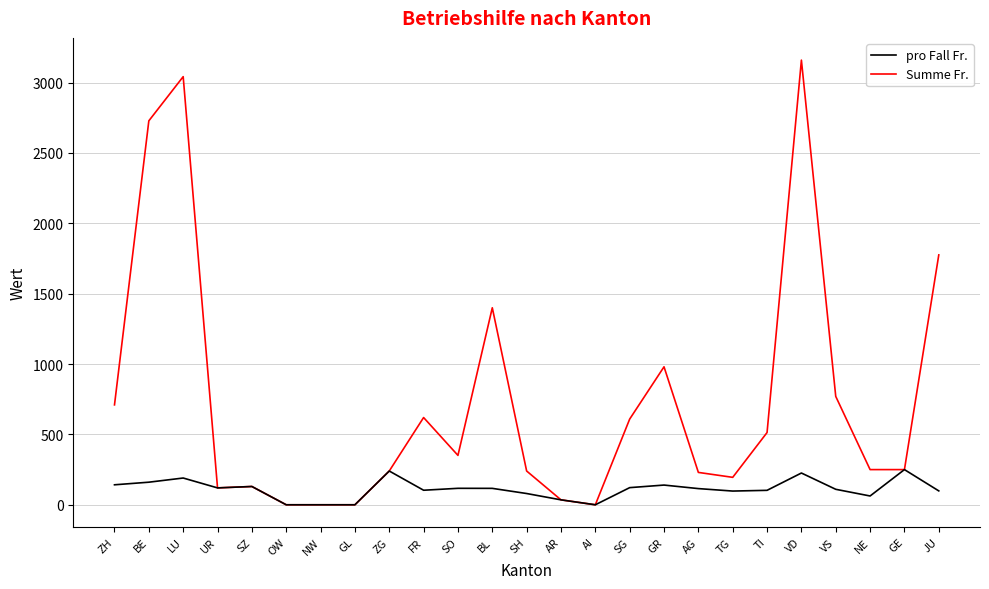

How many lines are shown in the chart?

2